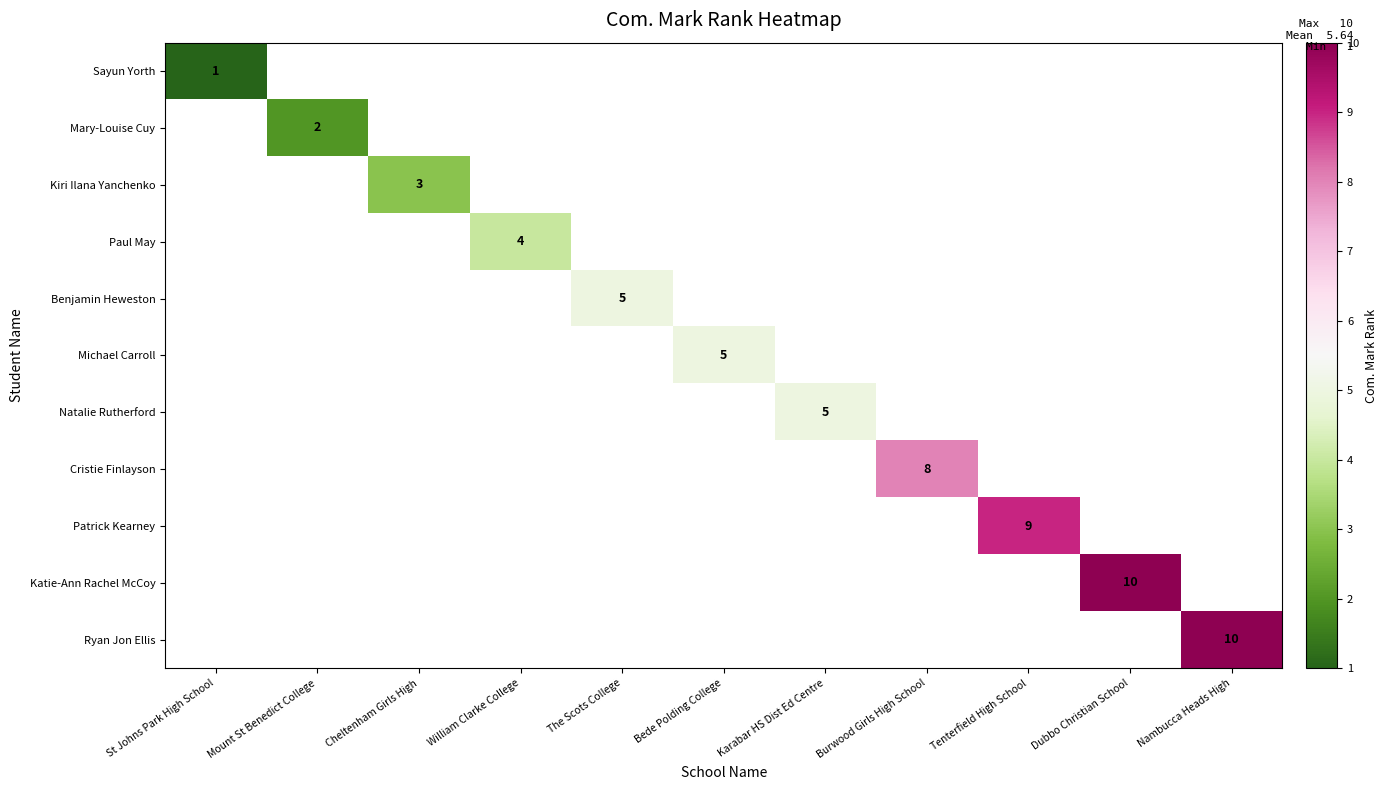

Which has a higher value, Cheltenham Girls High or Bede Polding College?

Bede Polding College